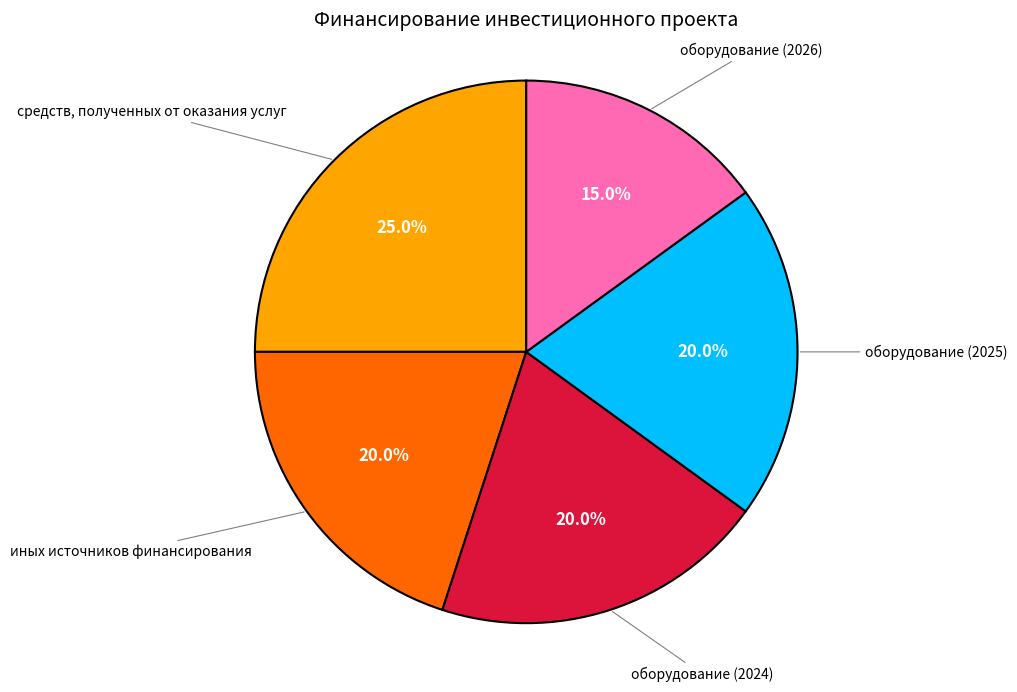

What is the ratio of the value at оборудование (2026) to the value at средств, полученных от оказания услуг?

0.6